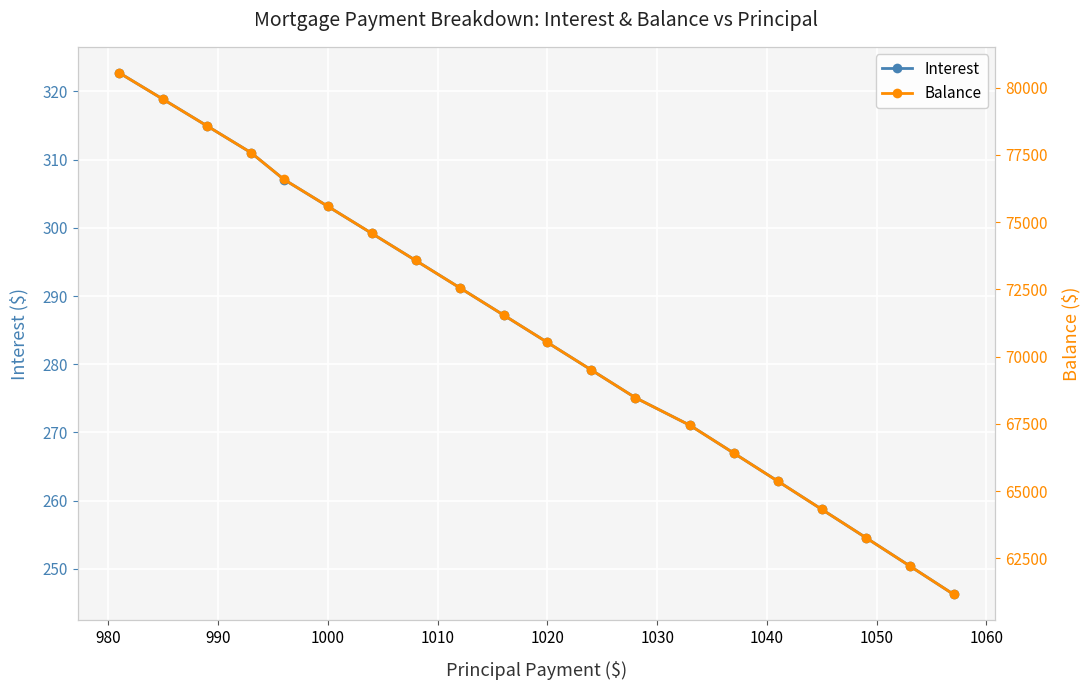

What is the maximum value for Interest?

322.7